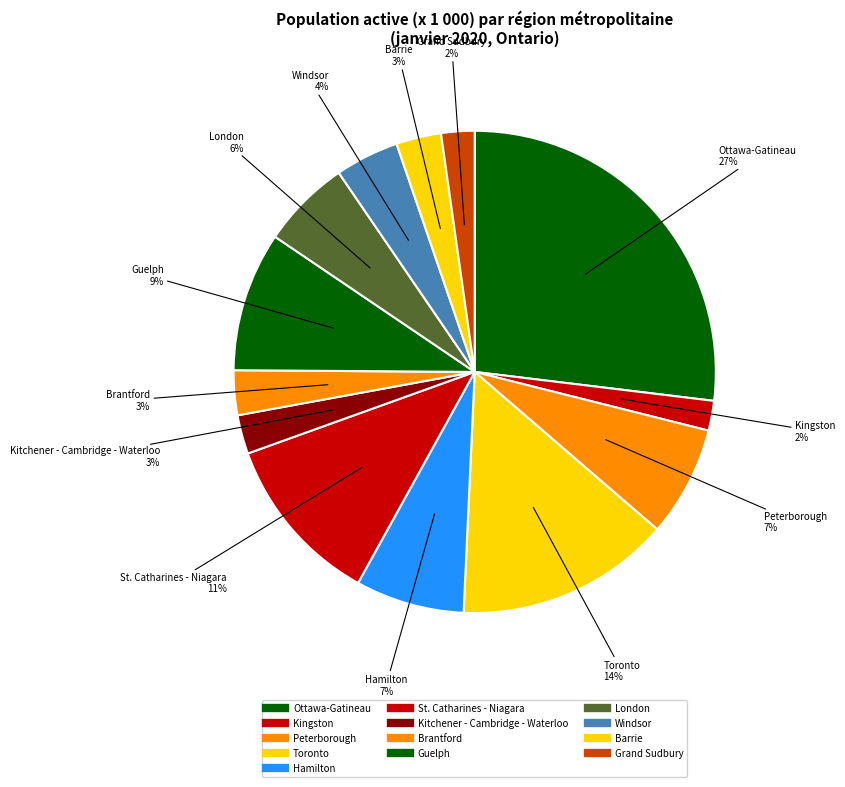

How many slices are in this pie chart?

13